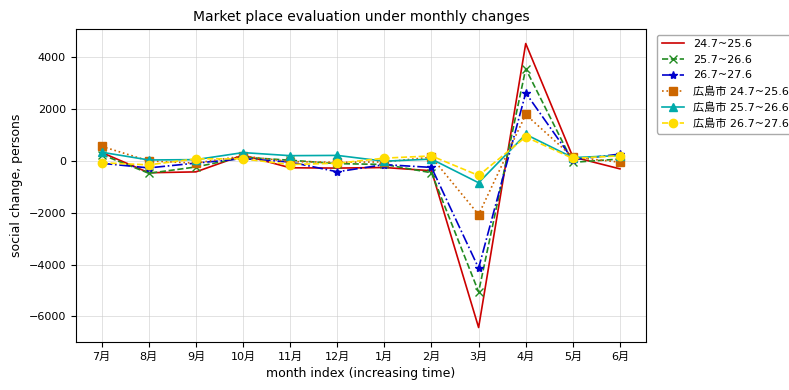

Which series has the widest spread of values?

24.7~25.6